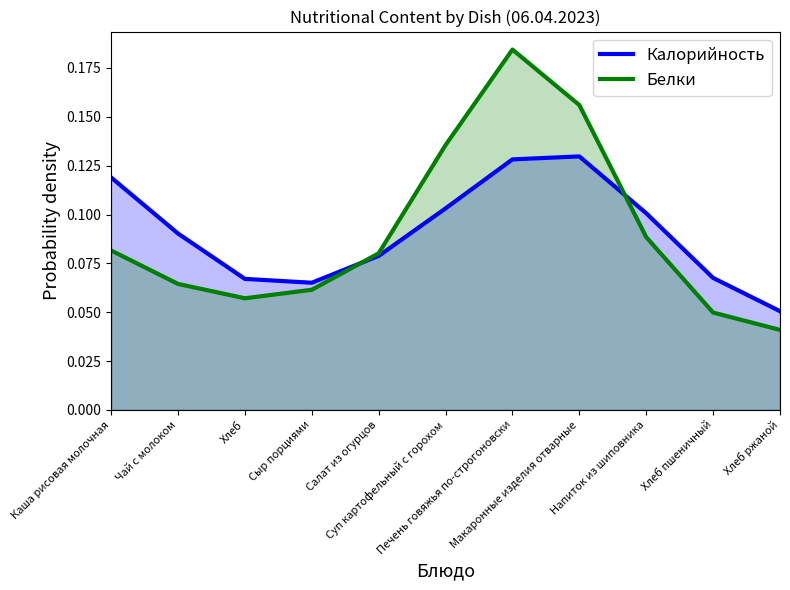

What is the sum of all Калорийность values?

1.0